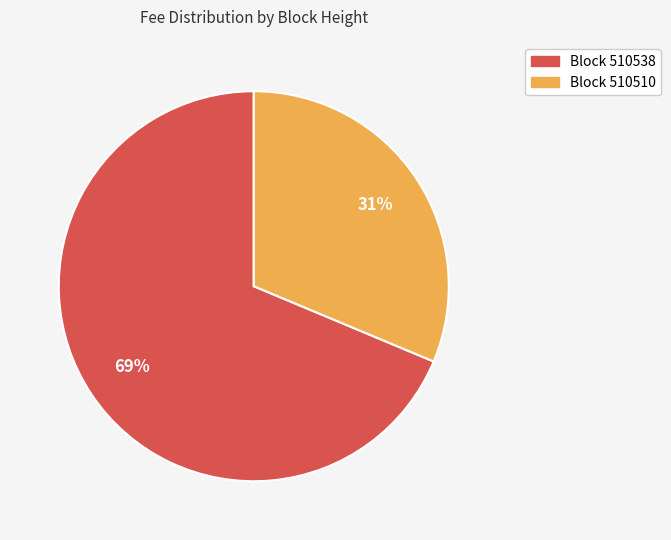

Is Block 510538 the majority of the pie?

Yes